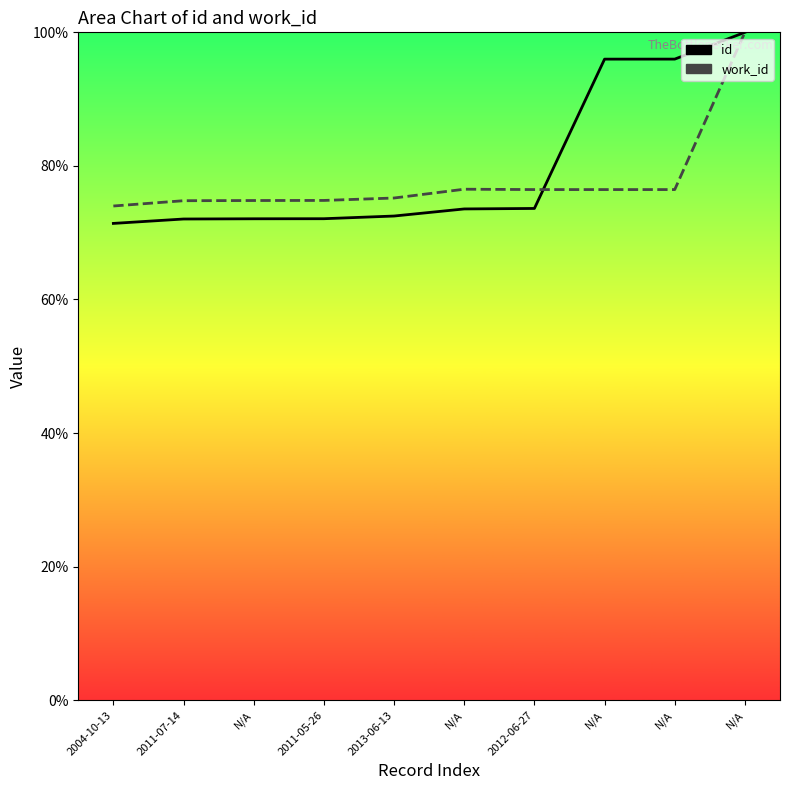

At how many categories does at least one series exceed 76?

5